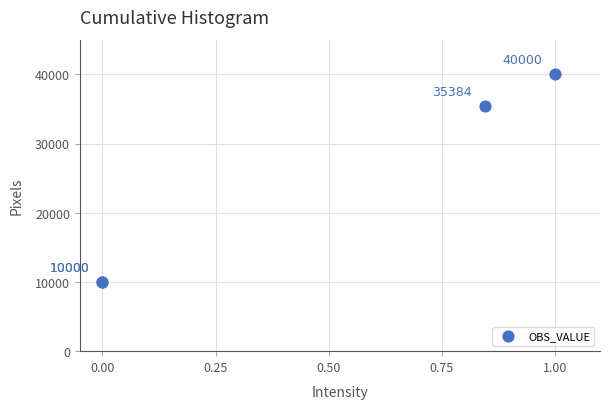

What Y value in the scatter plot is closest to 25000?

35384.6